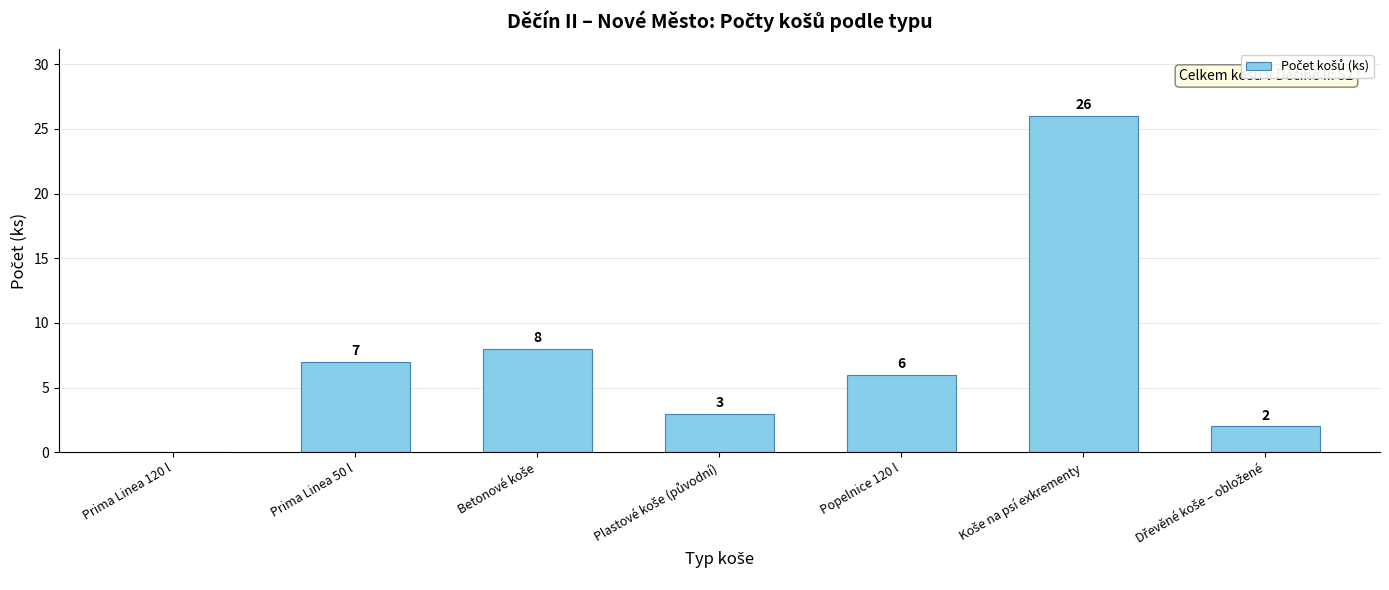

At which label does the data first exceed 6?

Prima Linea 50 l